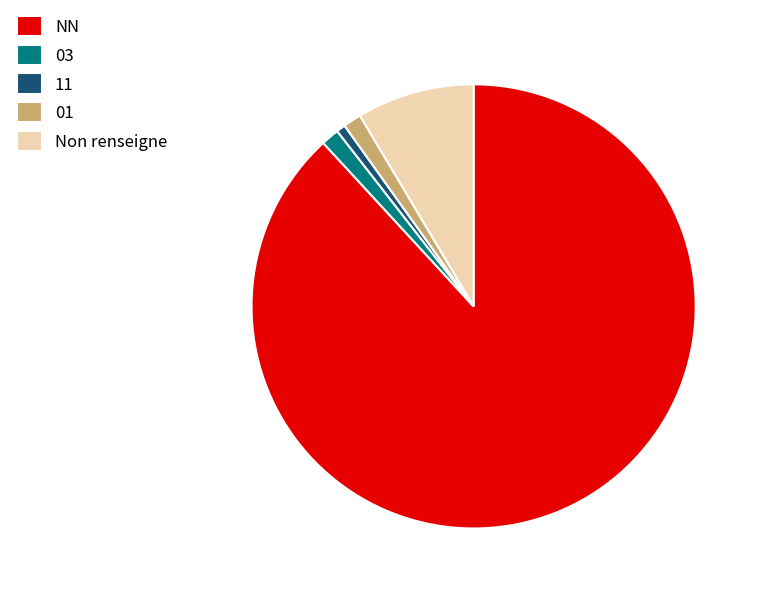

Is the sum of NN and 01 greater than half?

Yes